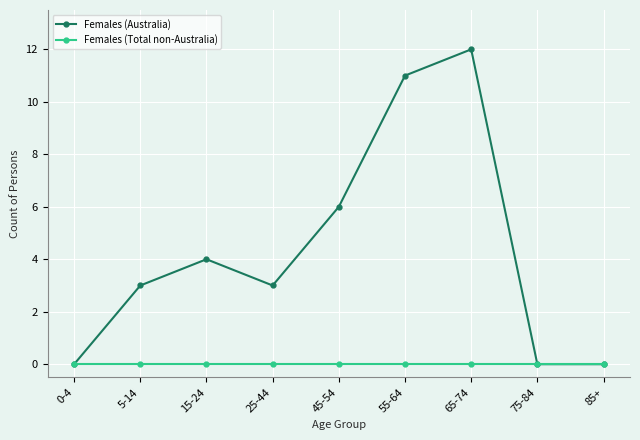

What is the maximum value for Females (Australia)?

12